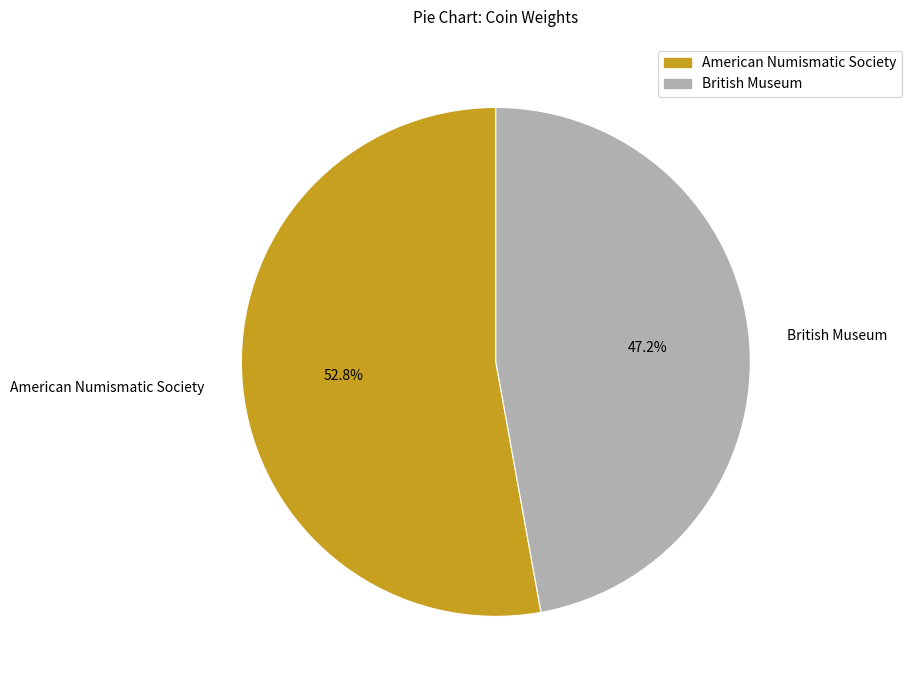

Combined, what portion of the pie is American Numismatic Society and British Museum?

100.0%